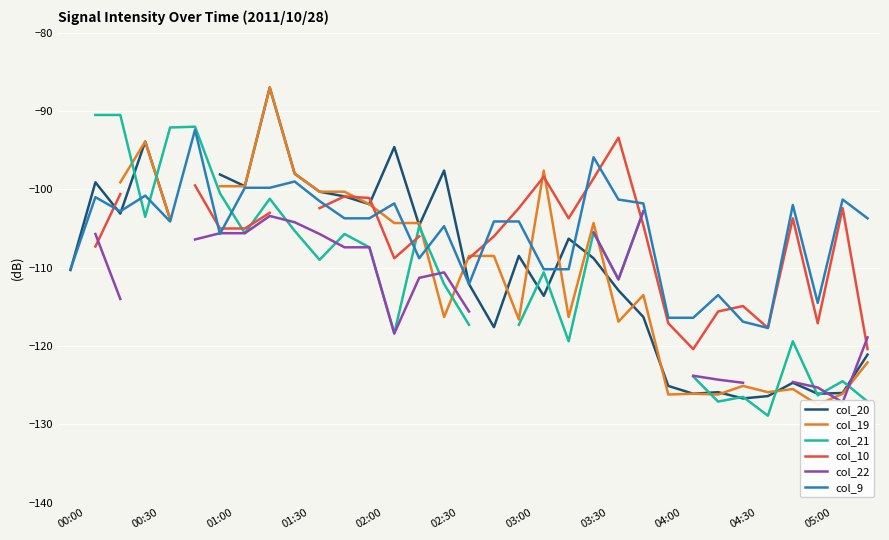

True or false: col_21 has a value of -118.4 at 13.

True